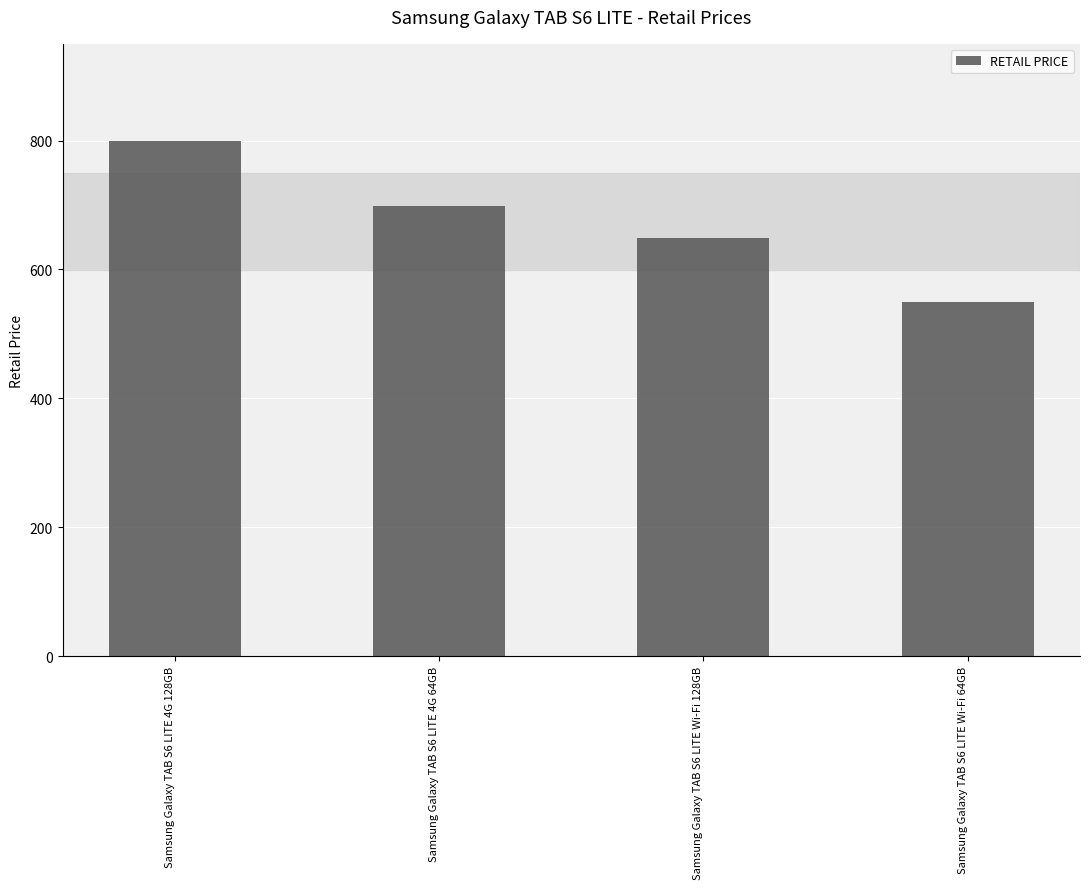

The value at Samsung Galaxy TAB S6 LITE Wi-Fi 64GB is 758. True or false?

False